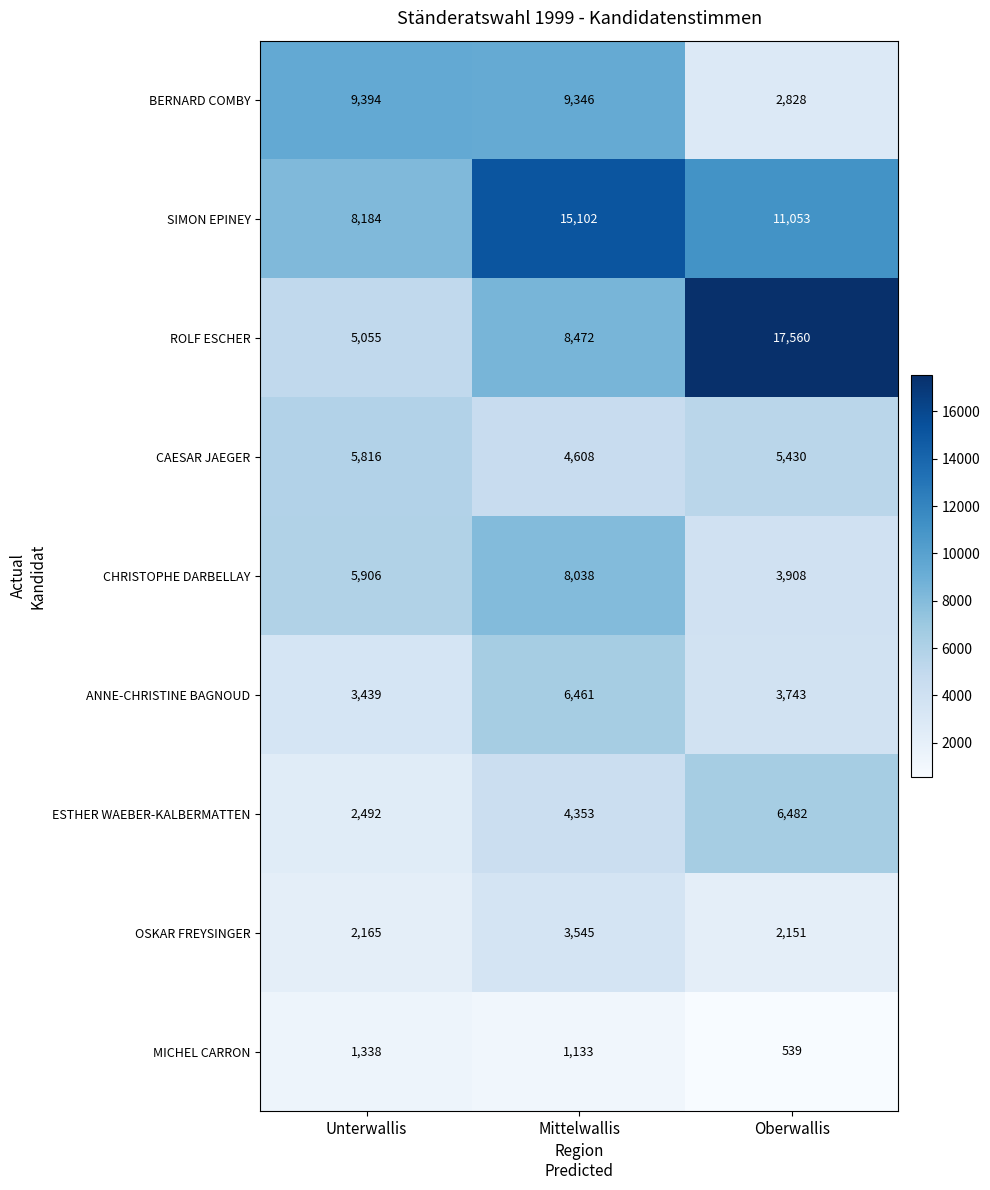

What is the sum of all ANNE-CHRISTINE BAGNOUD values?

13643